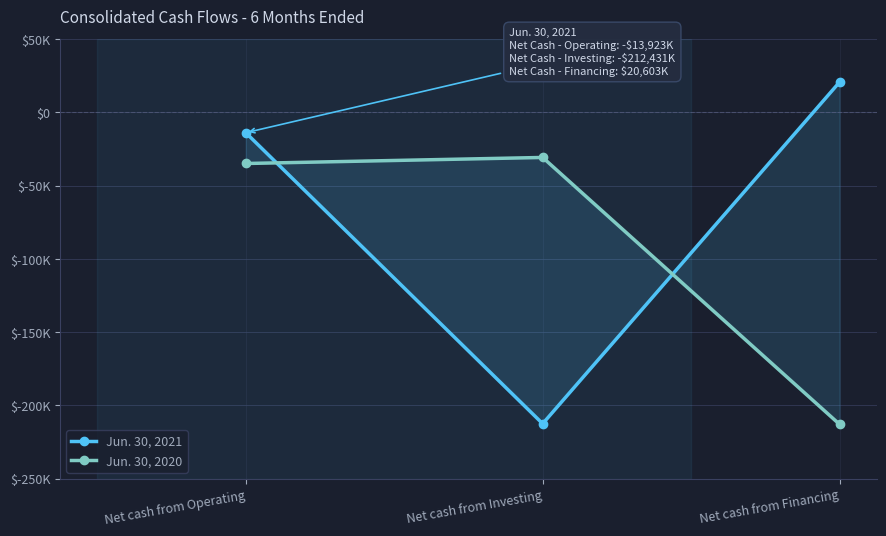

How many data points does each series have?

3